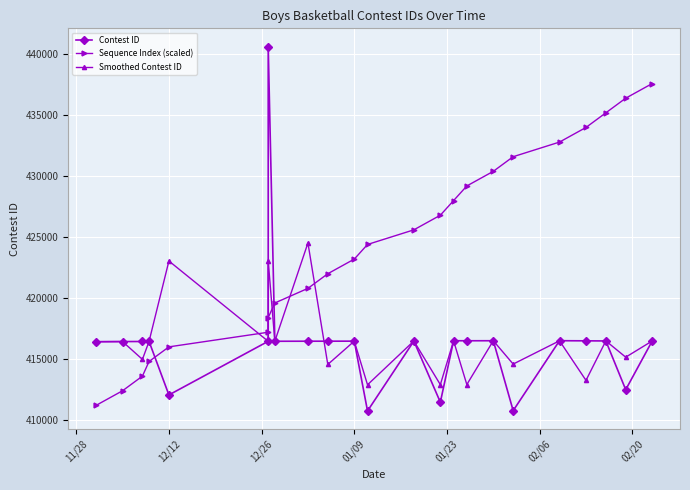

Is the value of Sequence Index (scaled) at 02/06 greater than the value of Smoothed Contest ID at 10?

Yes